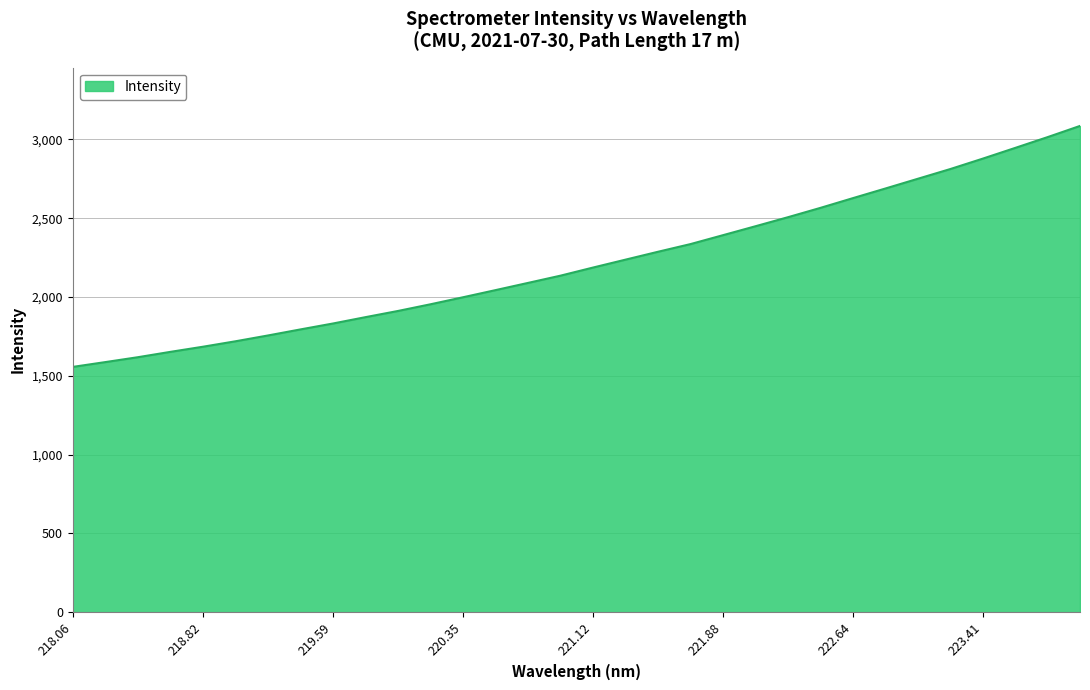

What is the difference between the maximum and minimum values?

1529.3